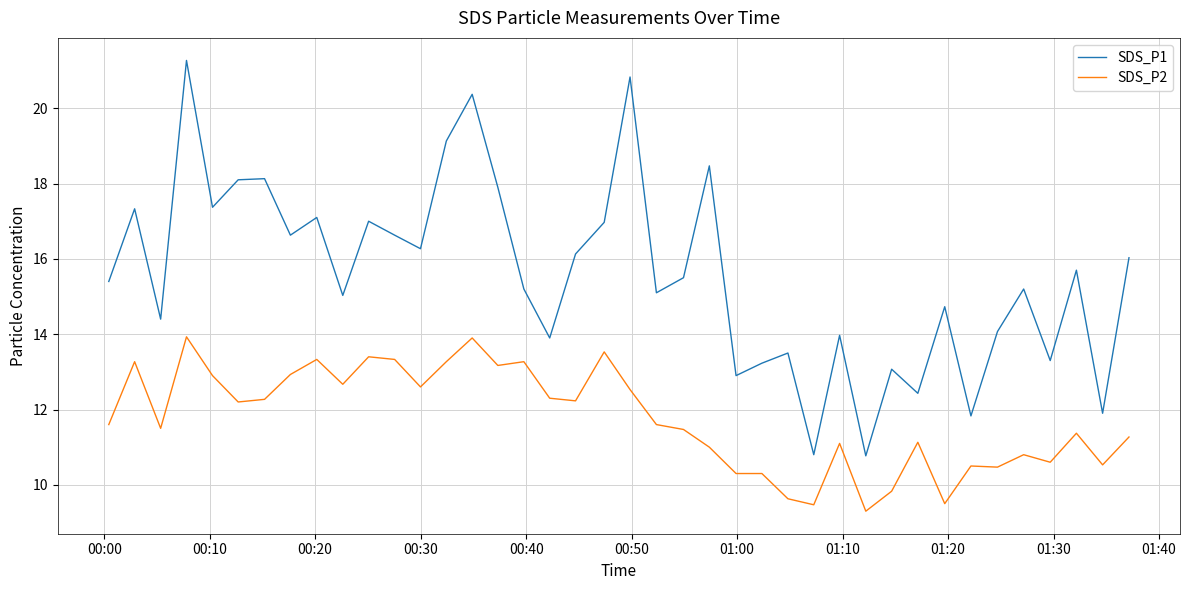

Which series has the largest range (max minus min)?

SDS_P1